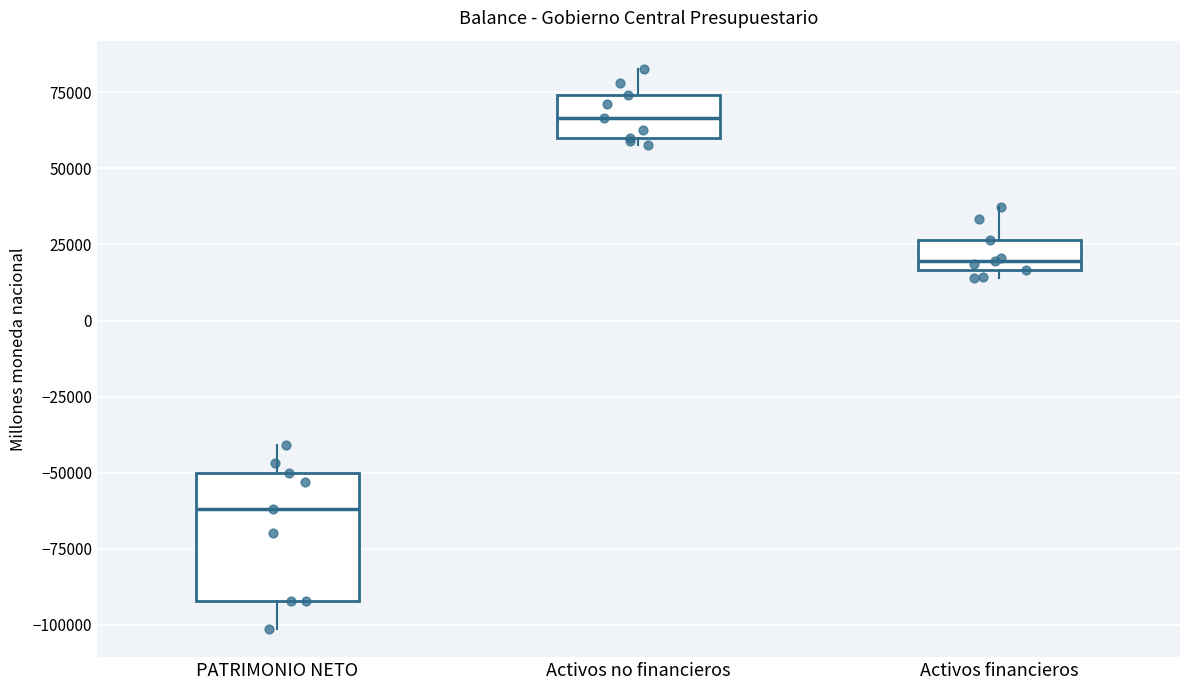

Reading left to right, transcribe this box plot: for each box, give where its median line is, the range the box spans, and where its two whiskers end, as read against the y-axis. The values are not printed on the chart, so give them approximately, as read against the axis.

PATRIMONIO NETO: median -60000, box -90000 to -50000, whiskers -100000 to -40000
Activos no financieros: median 65000, box 60000 to 75000, whiskers 60000 (just below the box's lower edge) to 85000
Activos financieros: median 20000, box 15000 to 25000, whiskers 15000 (just below the box's lower edge) to 35000